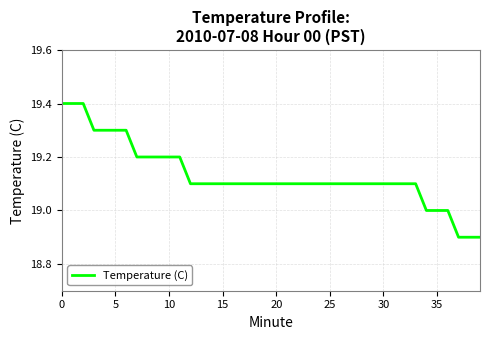

What is the minimum value shown in the chart?

18.9